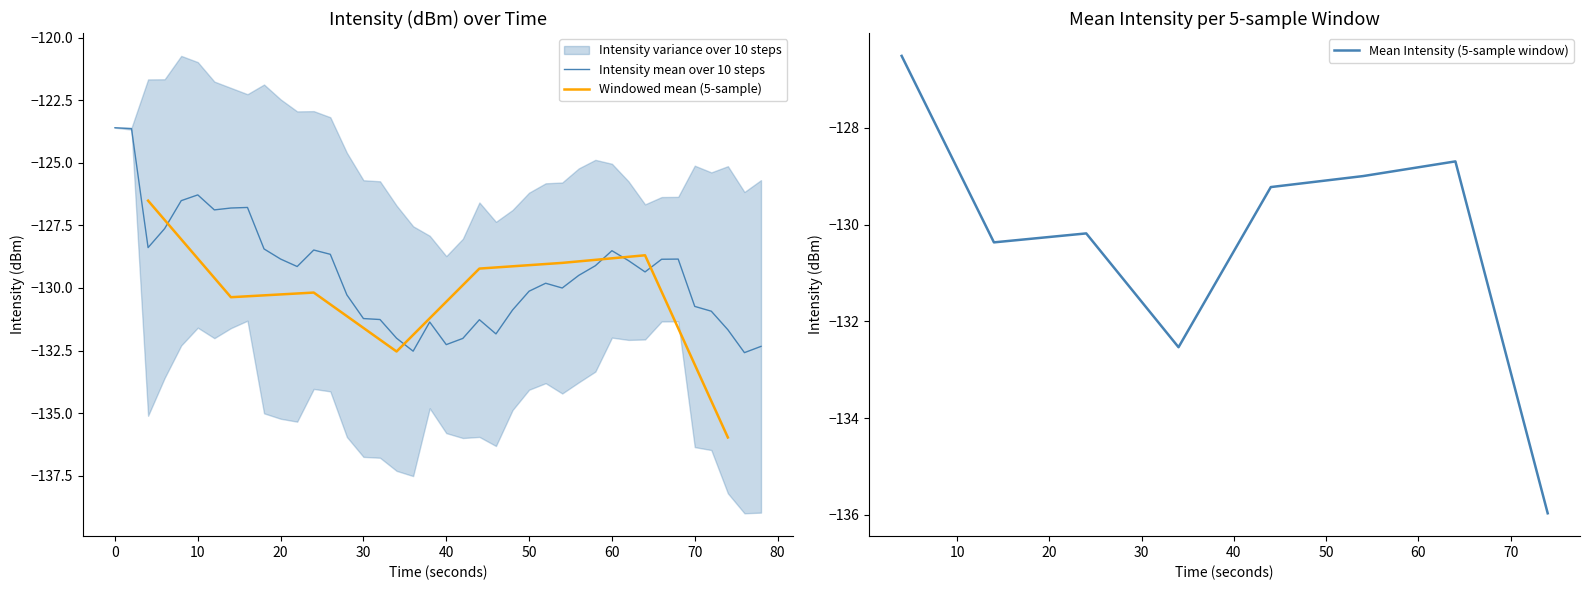

Rank the categories by value from lowest to highest.

35, 9, 37, 14, 2, 20, 38, 27, 15, 17, 23, 18, 19, 12, 16, 30, 6, 36, 24, 34, 32, 31, 29, 26, 33, 10, 25, 13, 28, 11, 8, 7, 39, 3, 5, 21, 22, 1, 0, 4